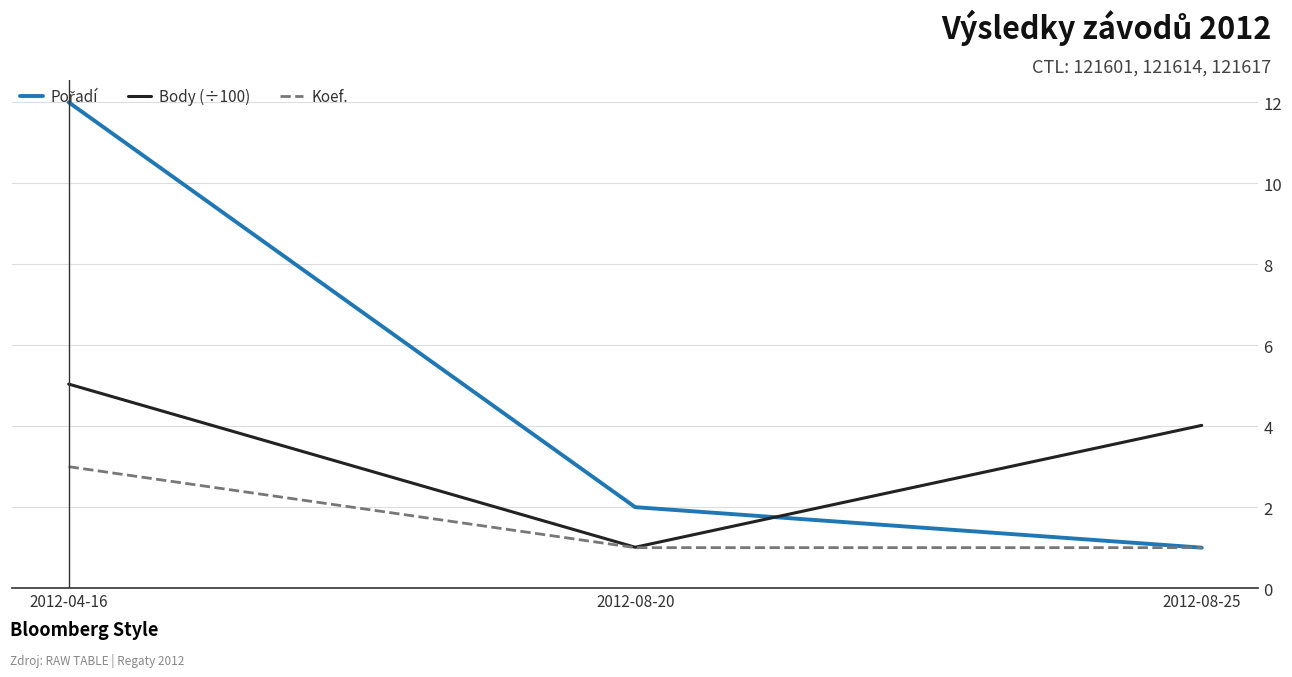

What is the difference between the maximum and minimum values in the Body (÷100) series?

4.0